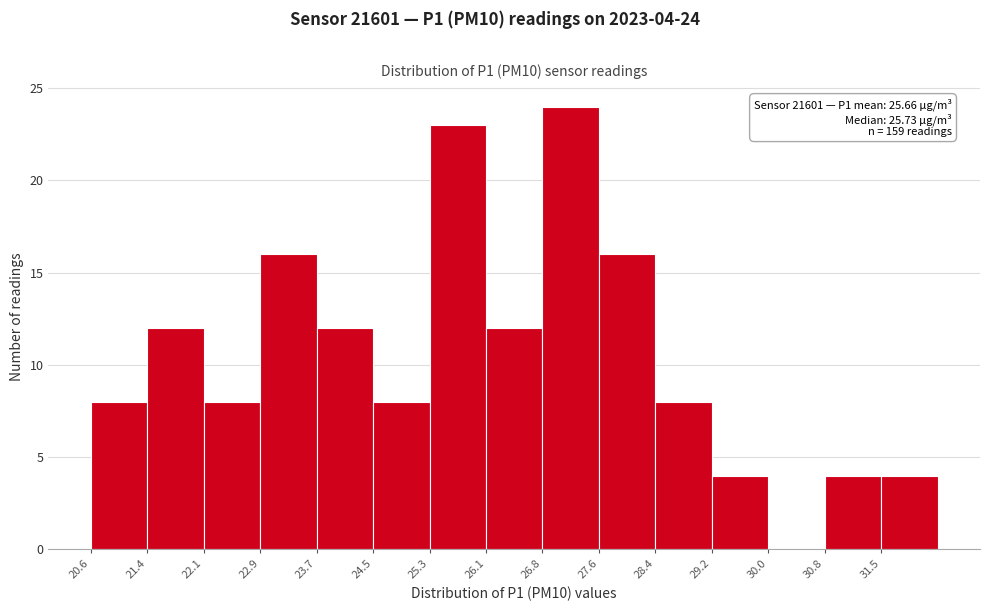

Which range on the x-axis has the tallest bar?

26.8 to 27.6